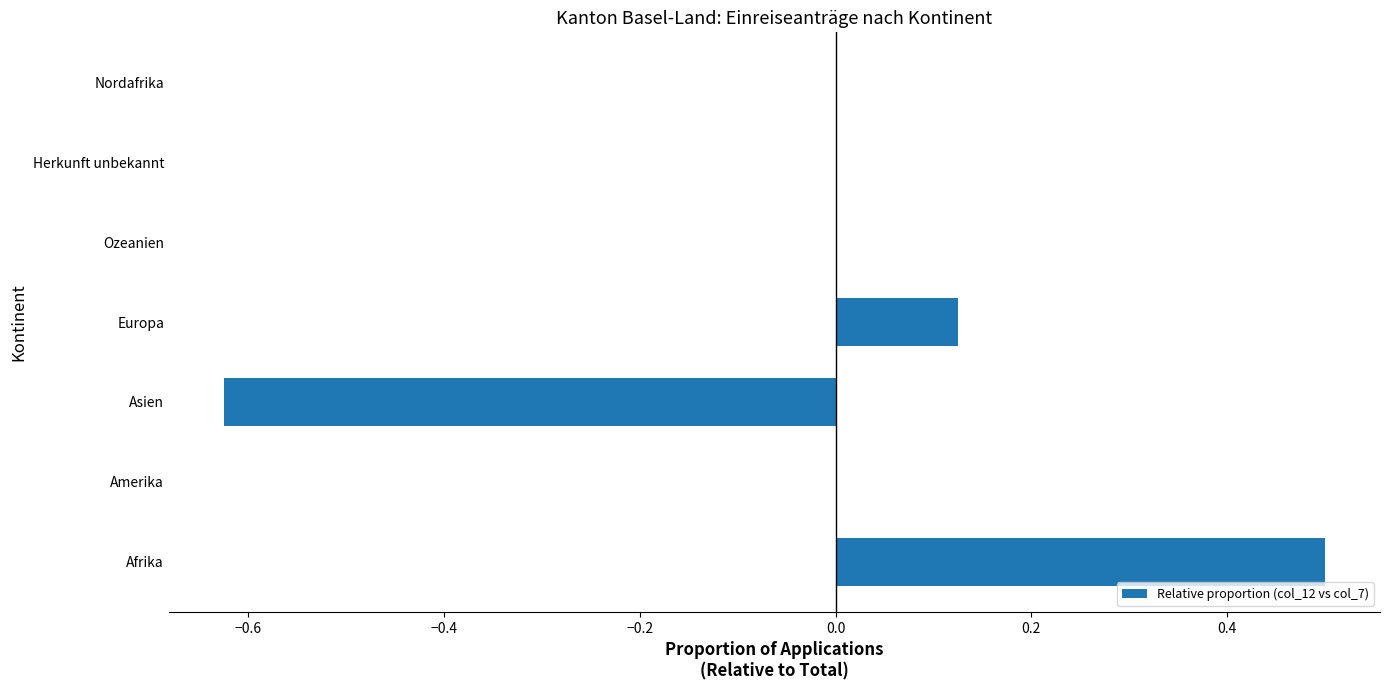

True or false: the data shows 0.0 at Ozeanien.

True